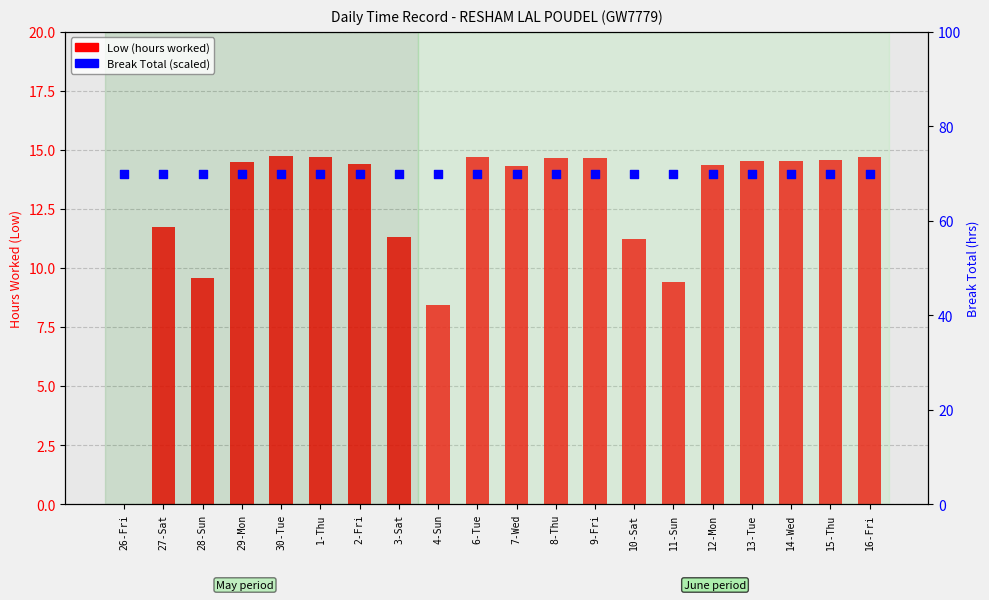

Is the value of Low (hours worked) at 6-Tue greater than the value of Break Total (scaled) at 11-Sun?

No